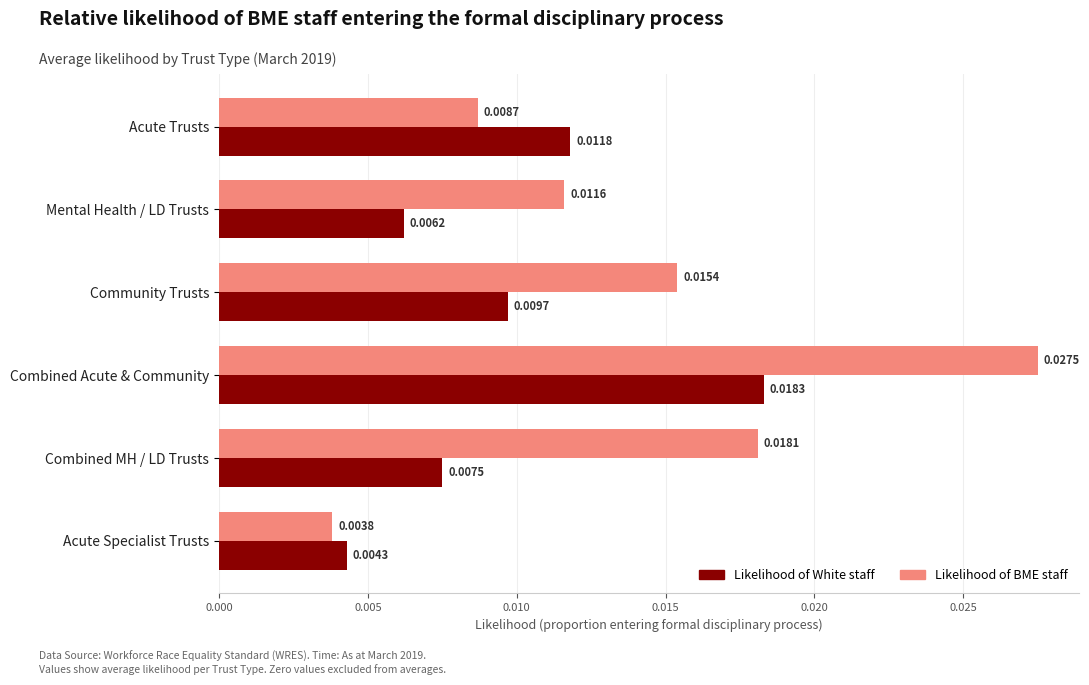

Which series has the widest spread of values?

Likelihood of BME staff